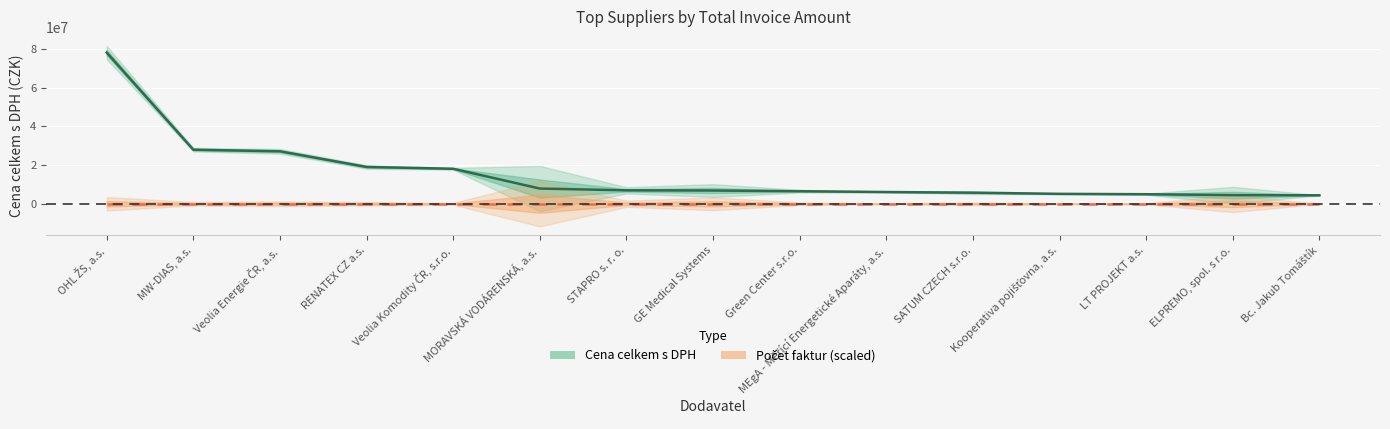

What is the value of the 7th point from the left?

6935623.1